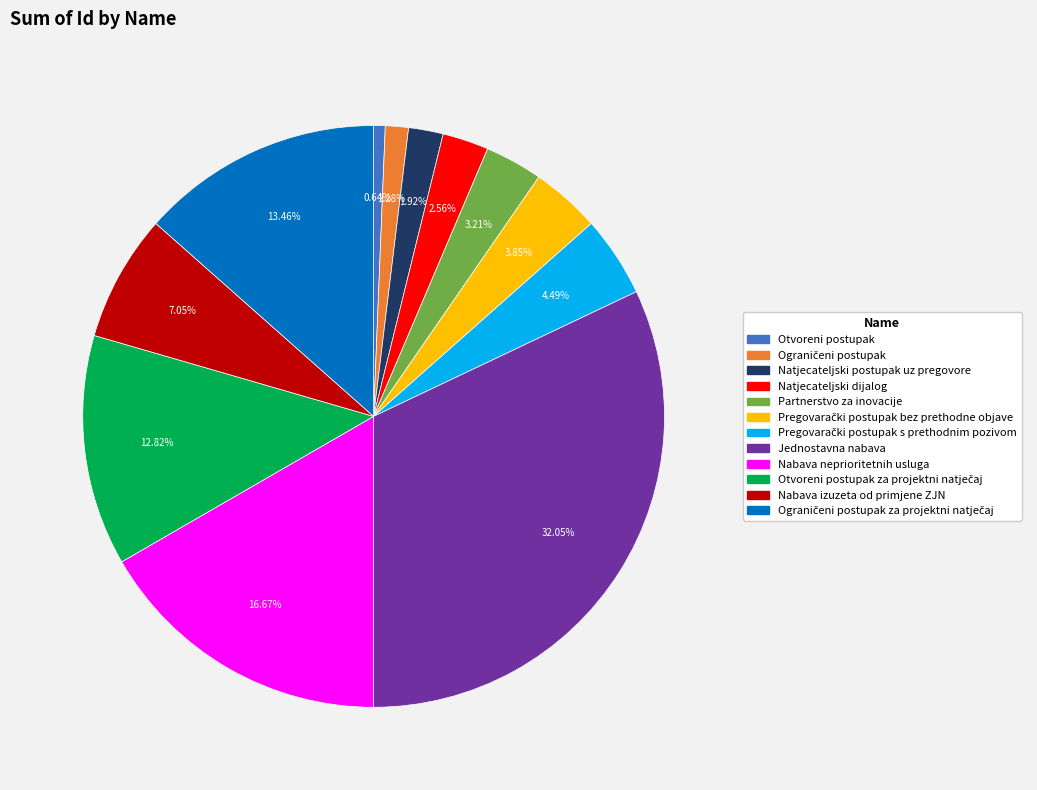

Does any single category account for the majority?

No